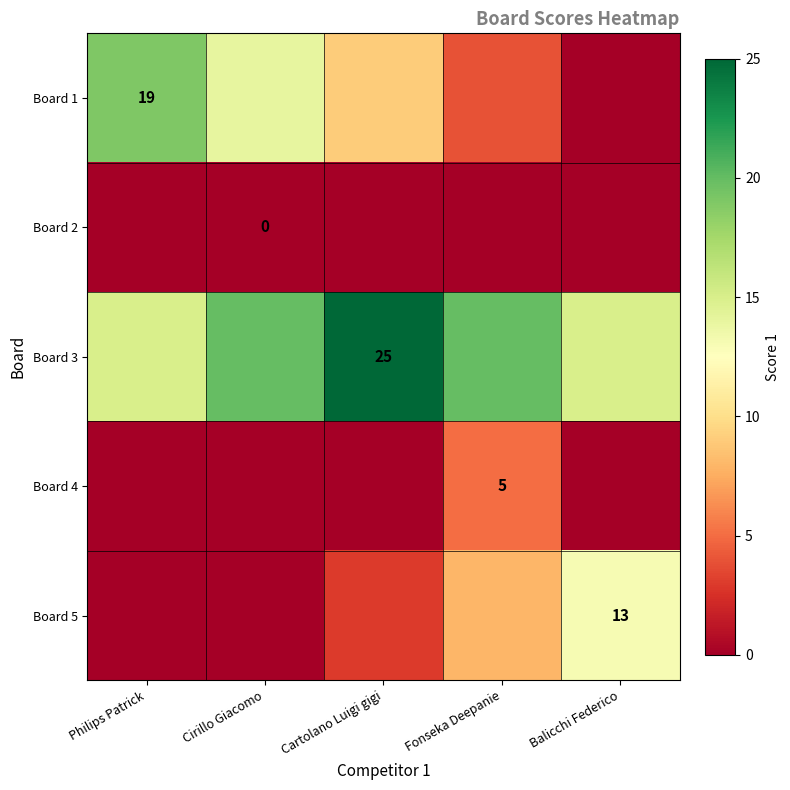

Is it true that Board 4 equals 2 at Fonseka Deepanie?

False